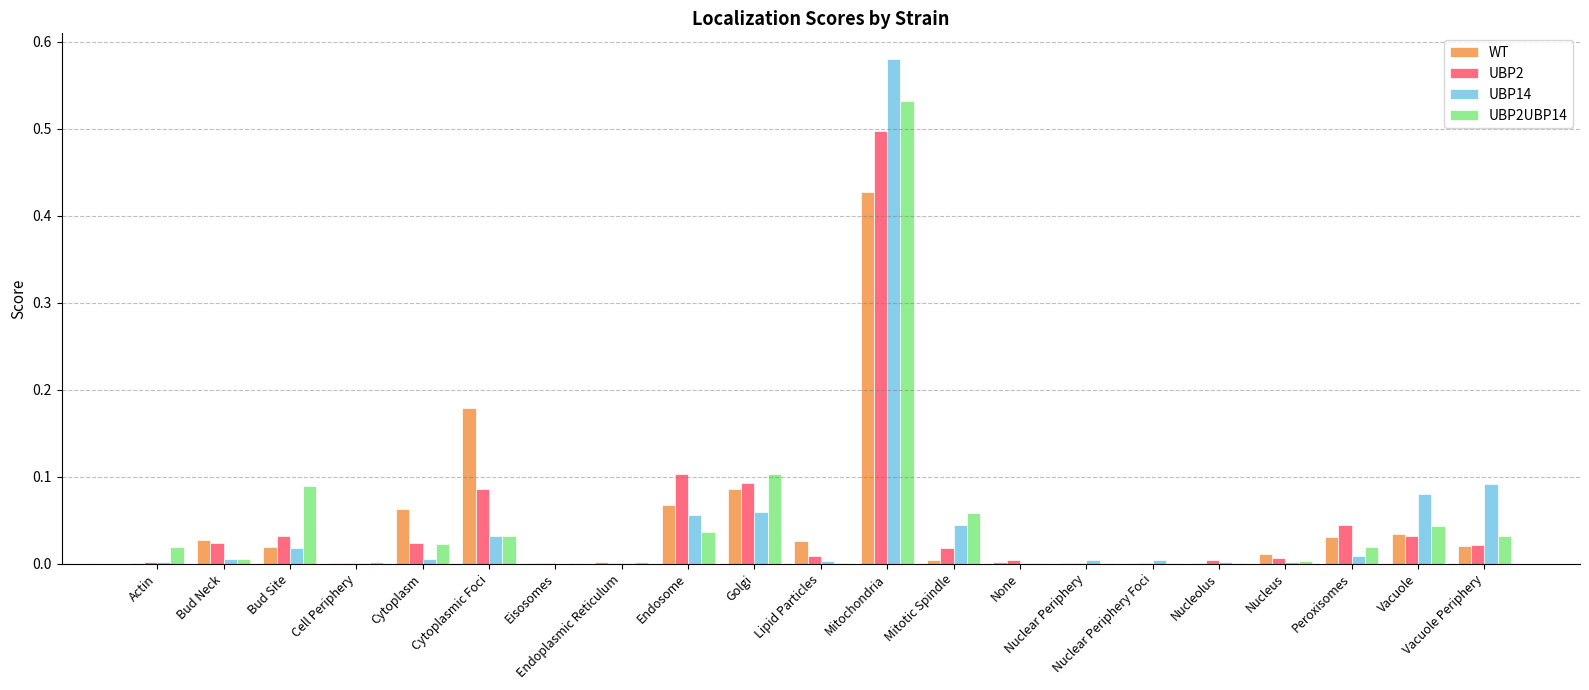

What is the sum of all UBP2UBP14 values?

1.0